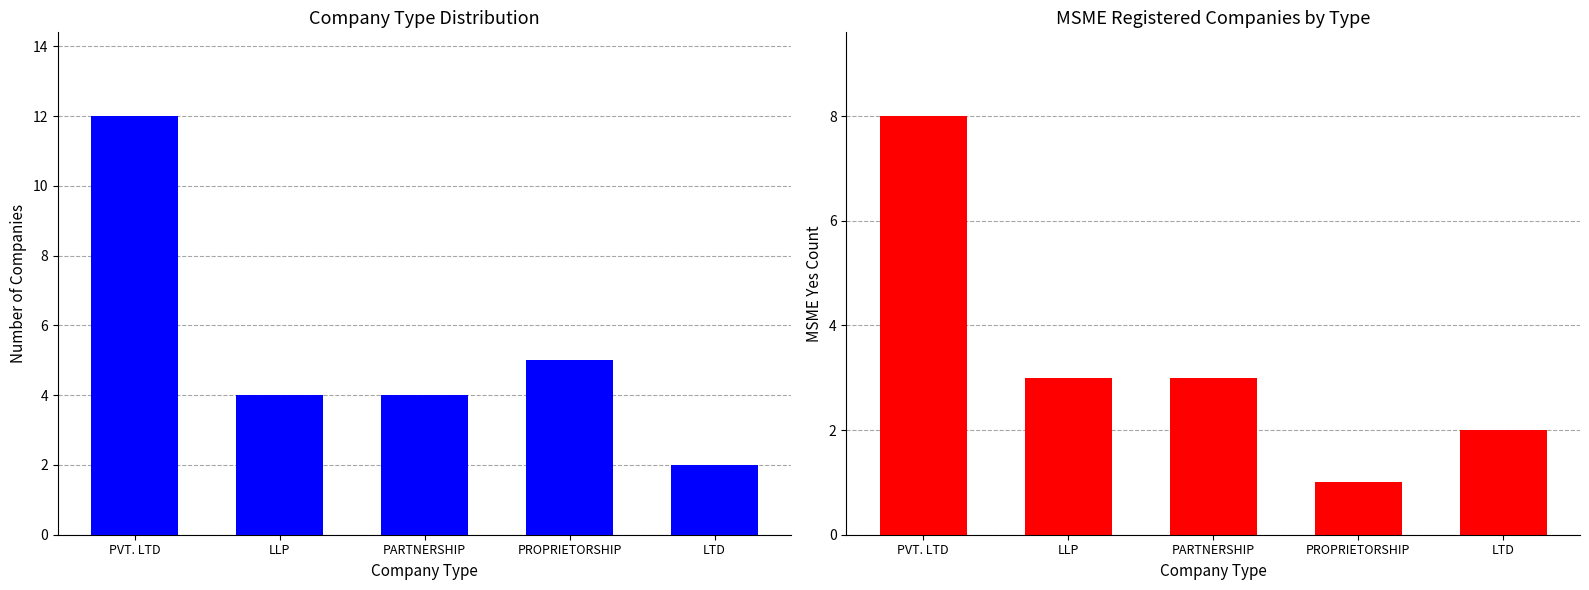

Reading right to left, transcribe all the data shown in this chart.

Count of Companies: 2	5	4	4	12
MSME Yes: 2	1	3	3	8